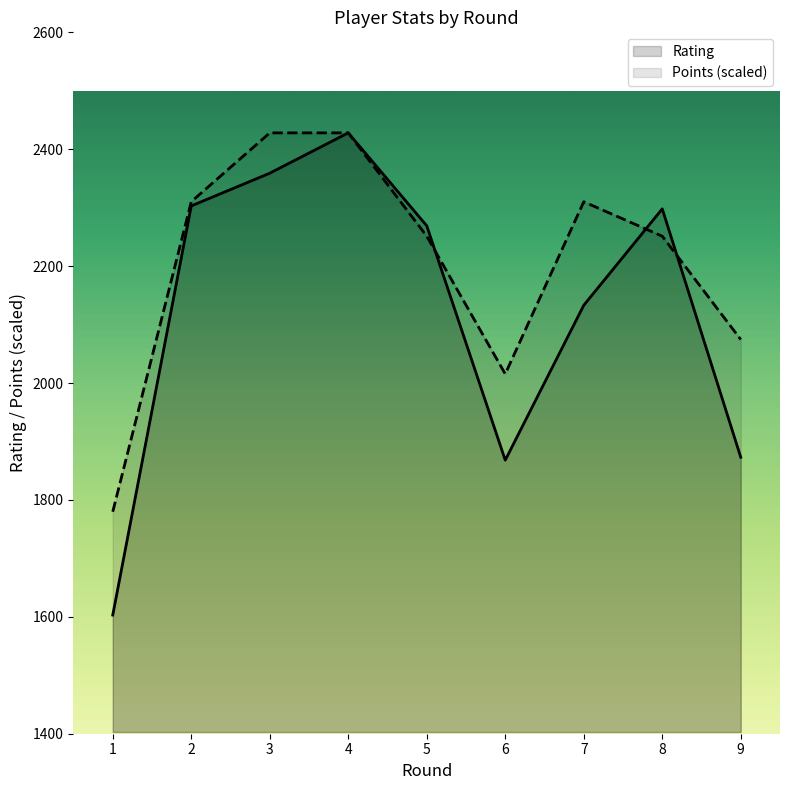

Does the chart display data point markers on the line(s)?

No